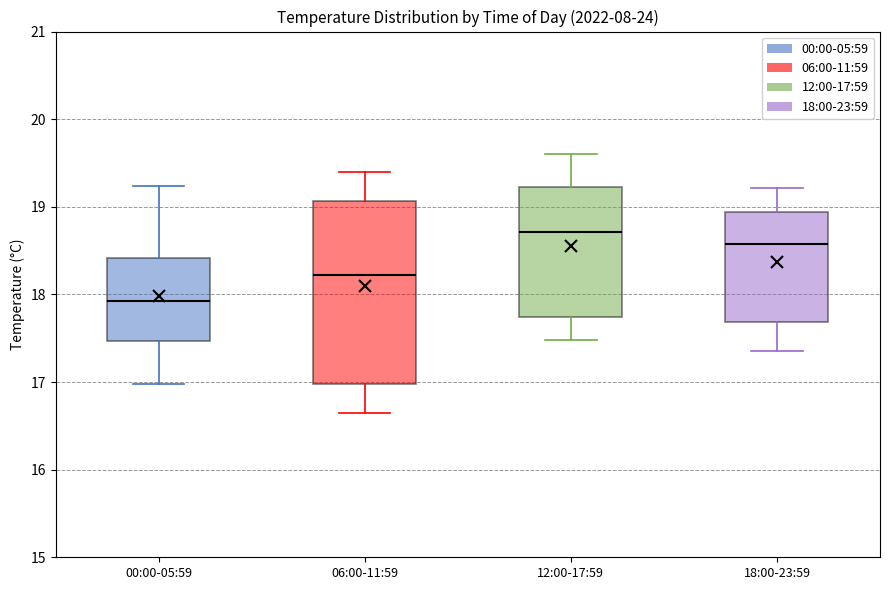

Where is the upper edge of the box for 18:00-23:59 on the y-axis? The values are not printed on the chart, so give them approximately, as read against the axis.

18.9